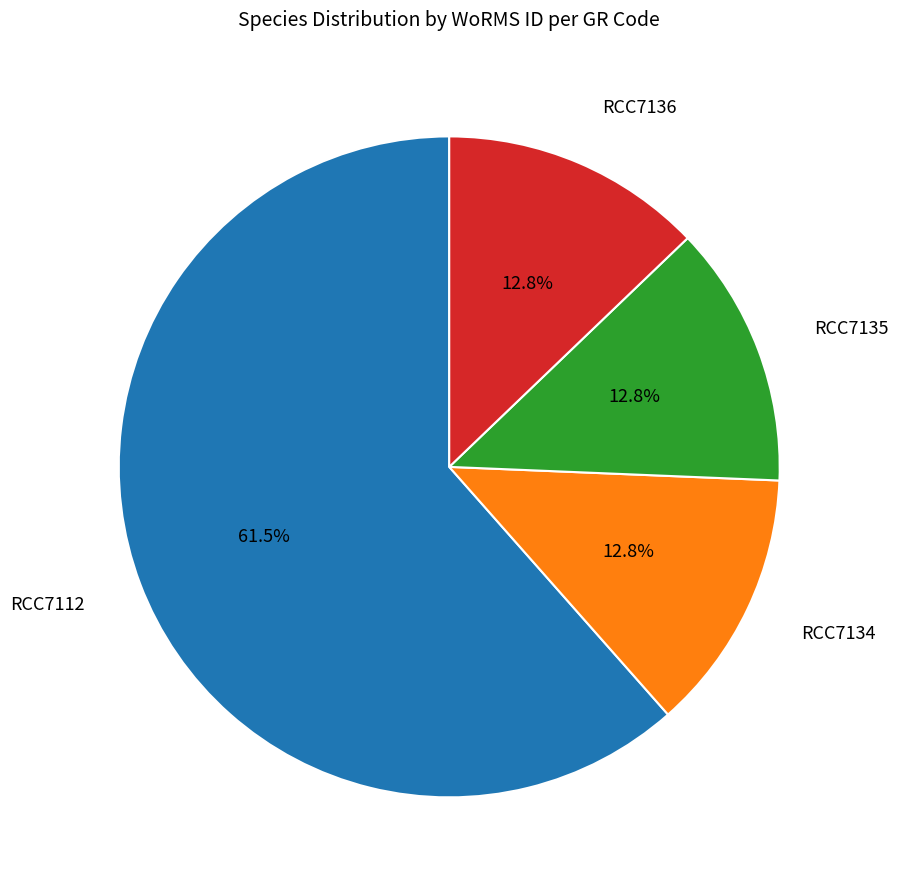

What is the largest slice in the pie chart?

RCC7112